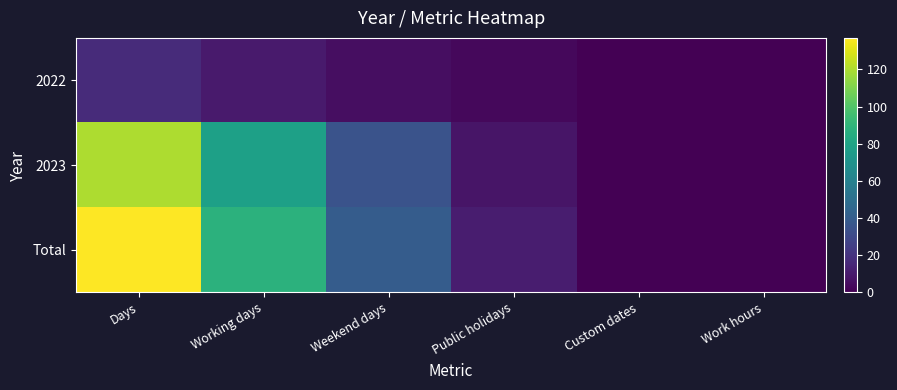

Reading left to right, extract all data points from this chart.

2022: Days=17	Working days=10	Weekend days=5	Public holidays=3	Custom dates=0	Work hours=0
2023: Days=120	Working days=78	Weekend days=35	Public holidays=8	Custom dates=0	Work hours=0
Total: Days=137	Working days=88	Weekend days=40	Public holidays=11	Custom dates=0	Work hours=0